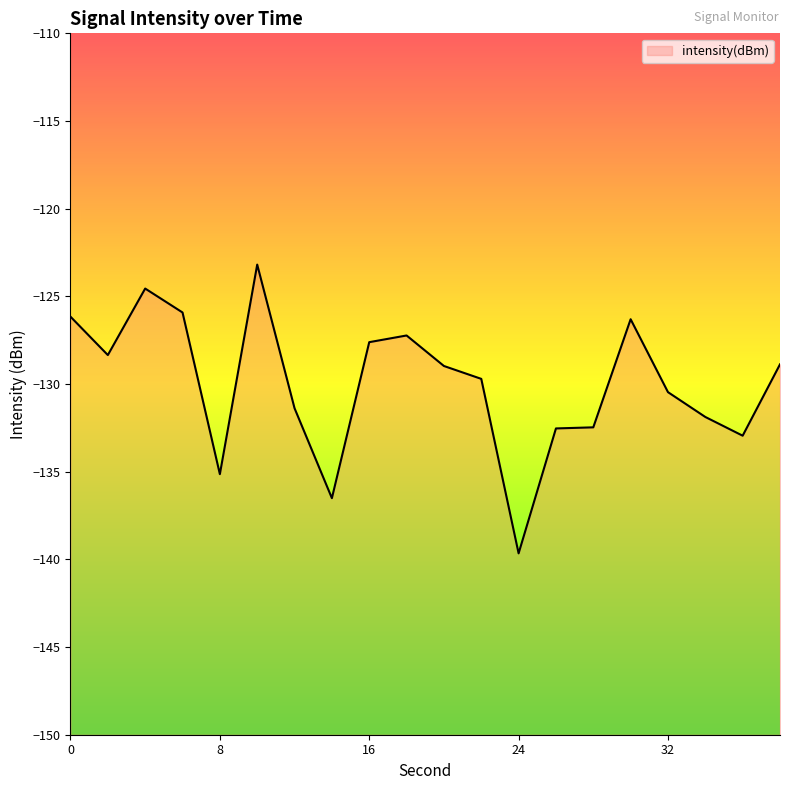

What is the sum of the values at 36 and 38?

-261.8